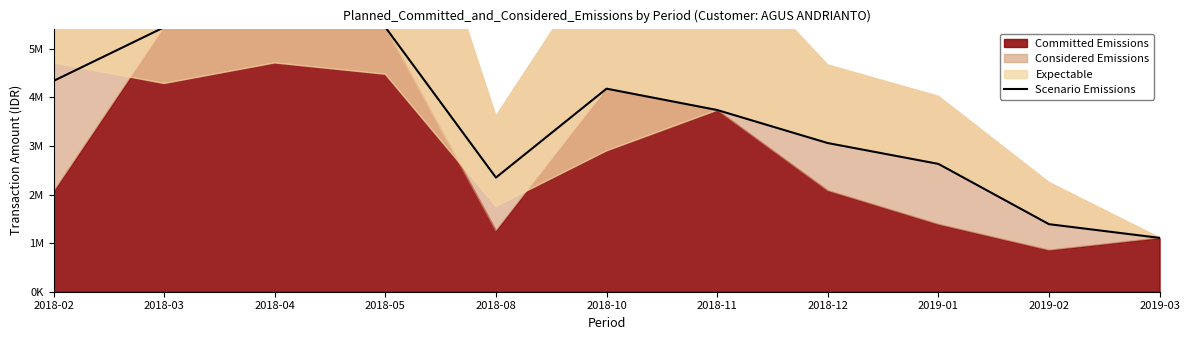

What position from the right is 2018-04?

9